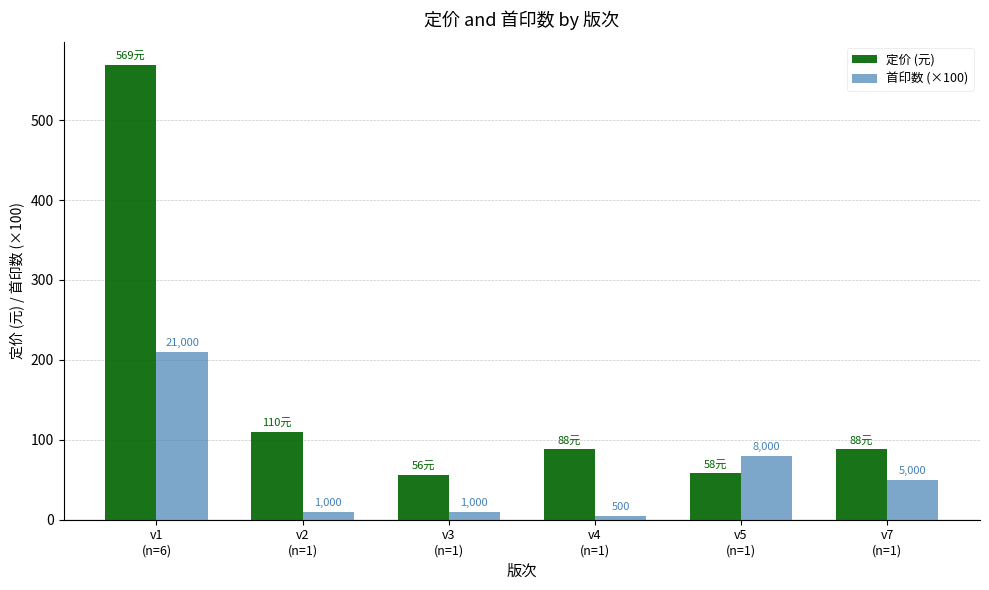

What are all the series names shown in the legend?

定价 (元), 首印数 (×100)